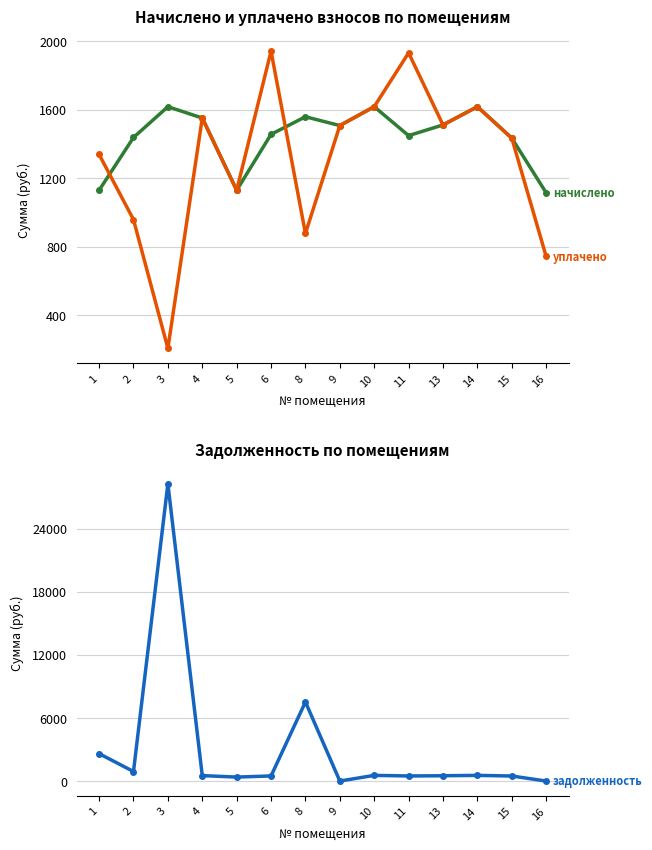

What is the value of the задолженность point at the 3rd from the left?

28276.1